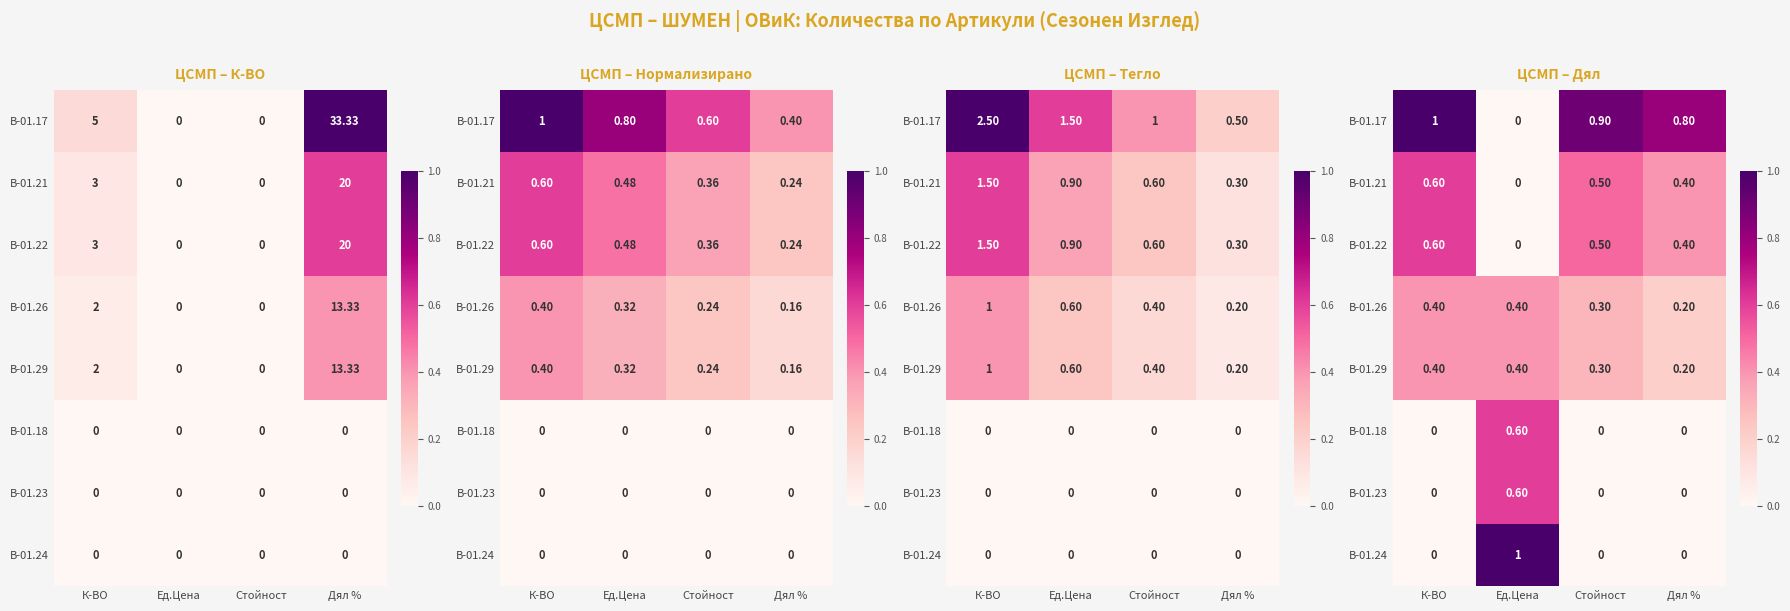

Which label corresponds to the smallest value in the chart?

Ед.Цена